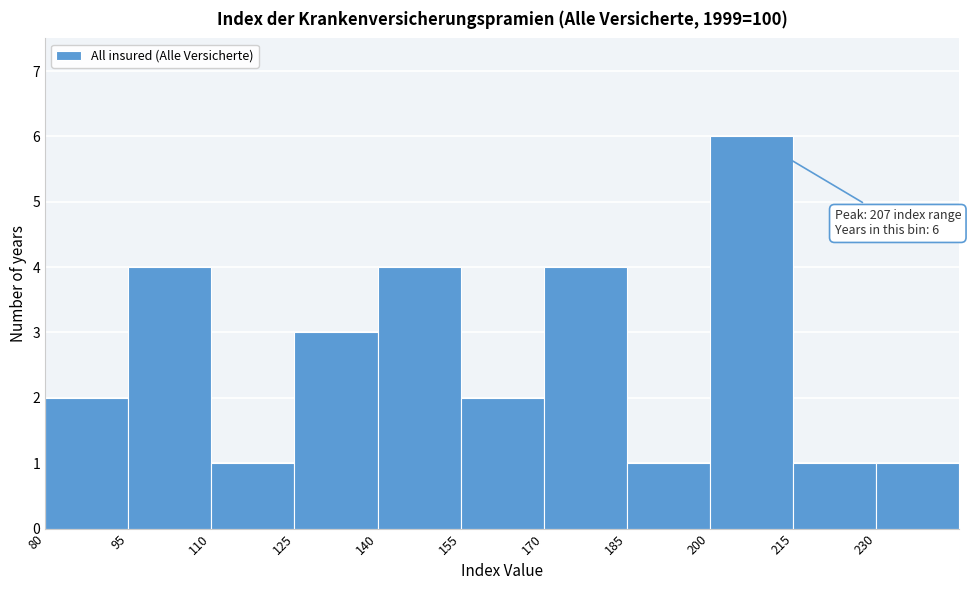

Which range on the x-axis has the tallest bar?

200 to 215